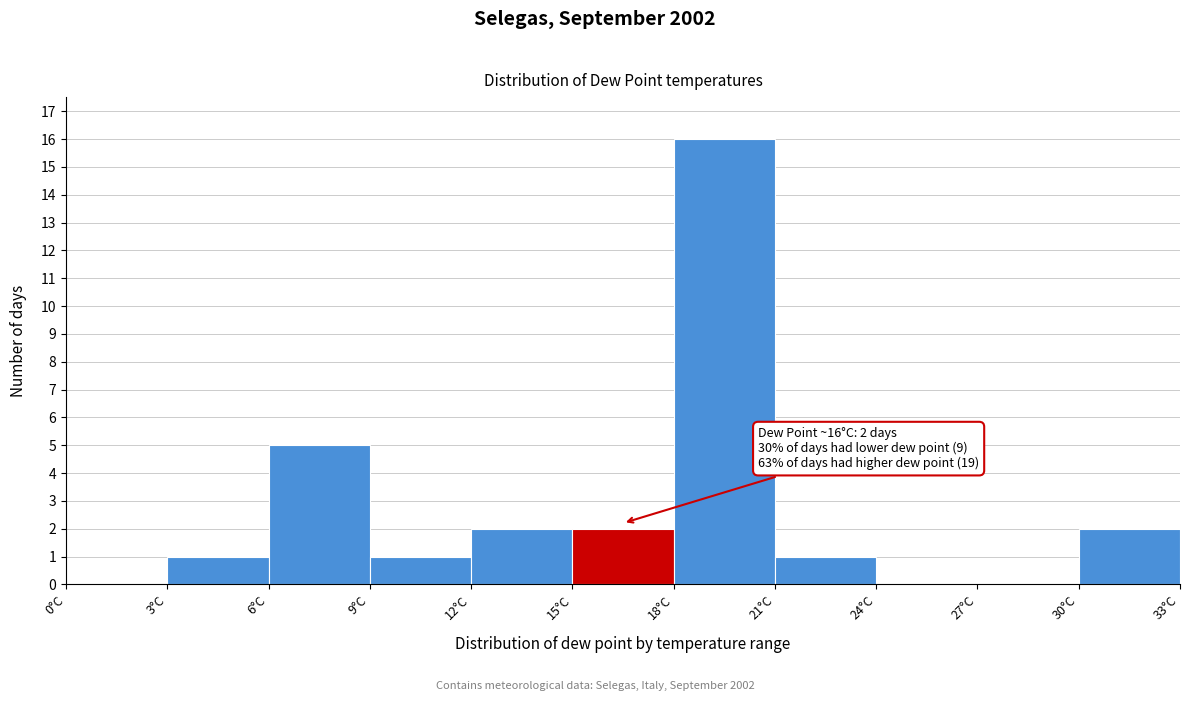

Which range on the x-axis has the tallest bar?

18 to 21